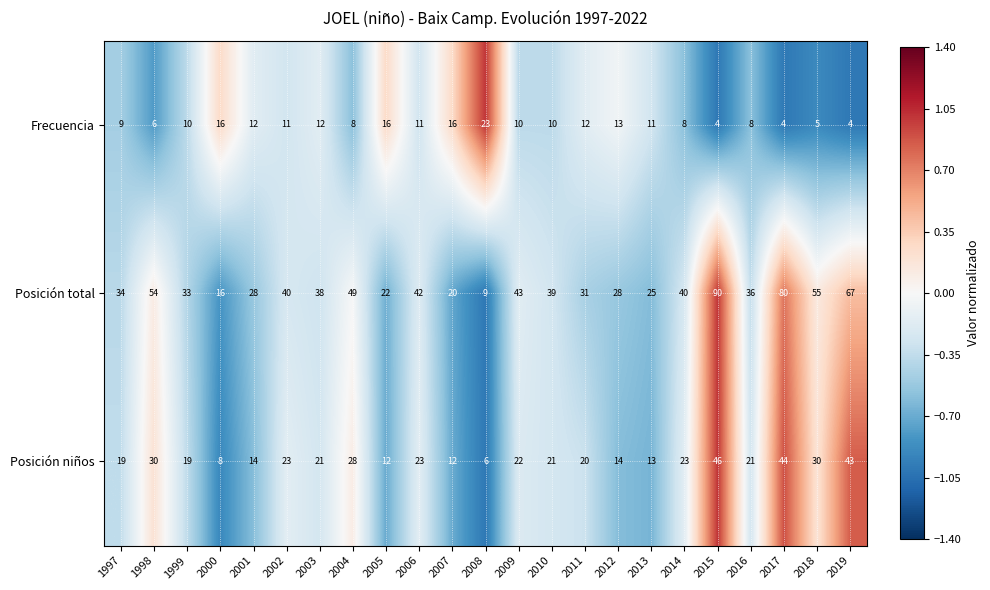

Read the Frecuencia value at 2010, to the nearest 10.

10